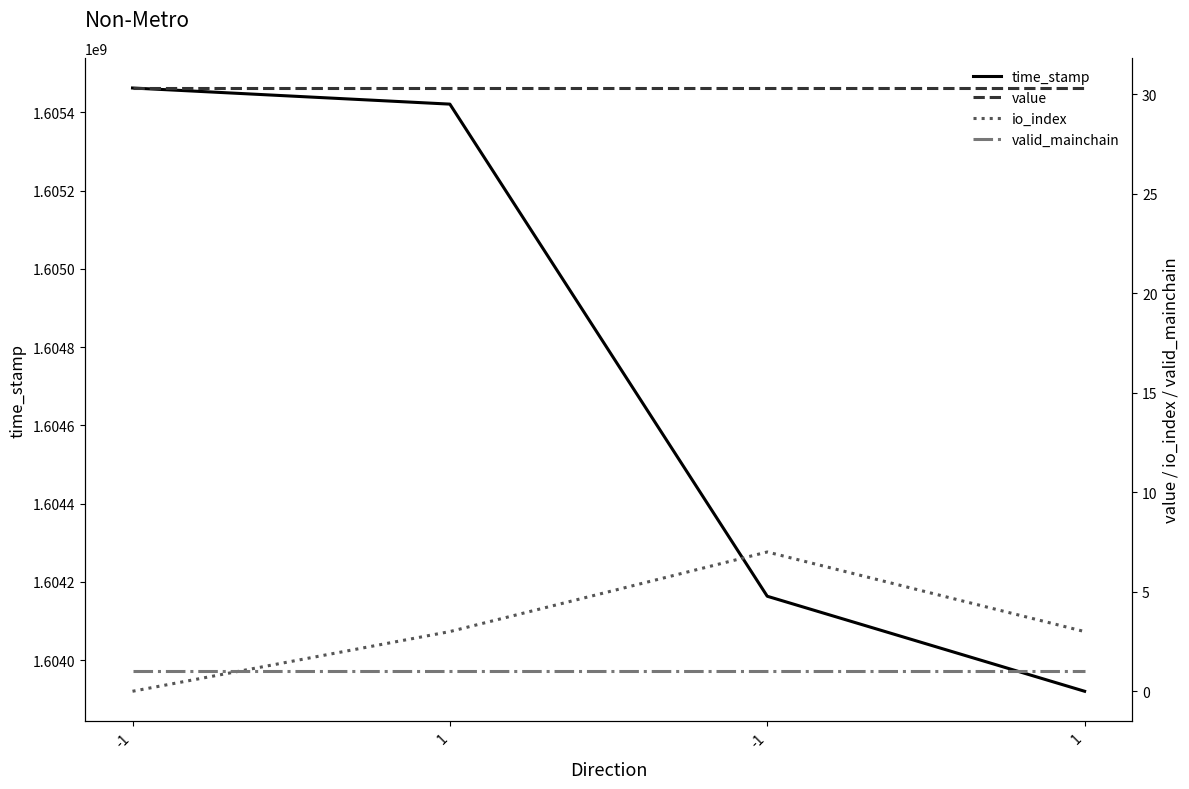

At which label does value reach its minimum?

-1